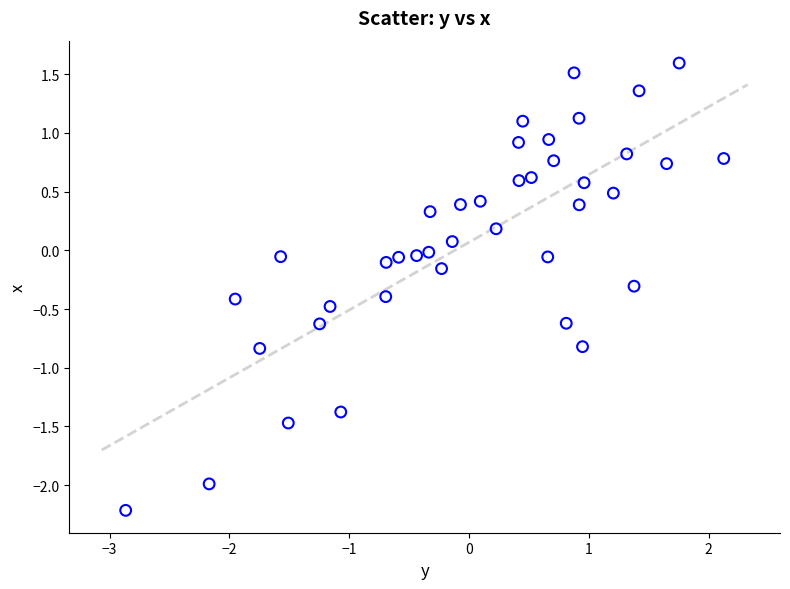

What is the range of Y values (max minus min)?

3.8